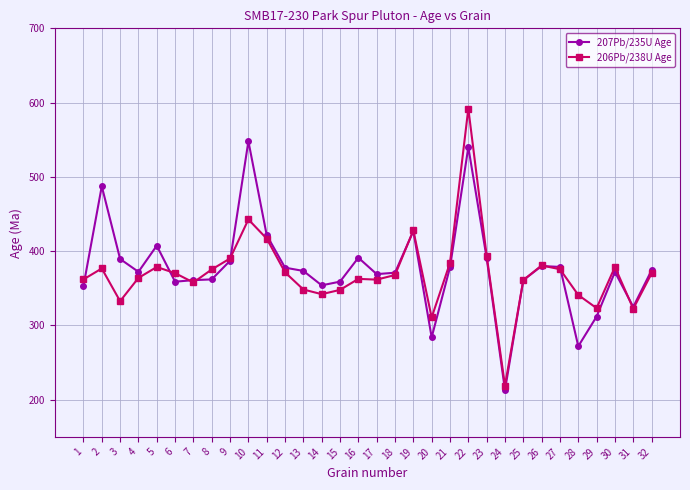

What is the approximate value of 207Pb/235U Age at 17?

369.1